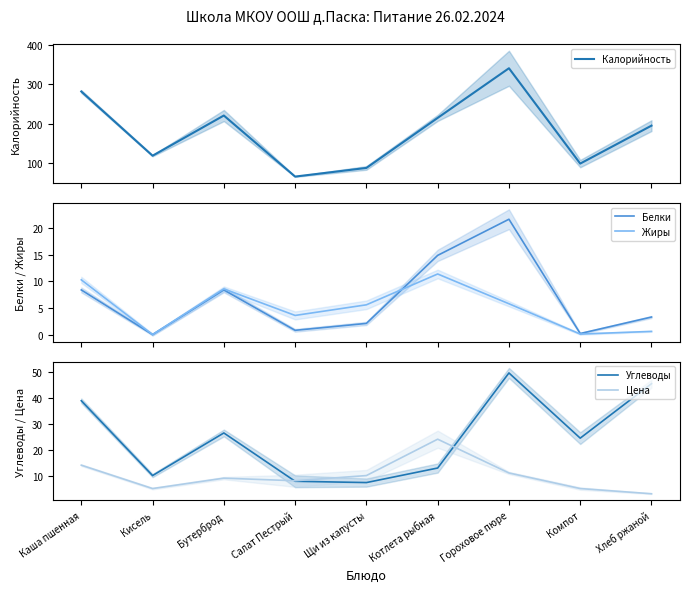

Is it true that Белки equals 5.4 at Каша пшенная?

False